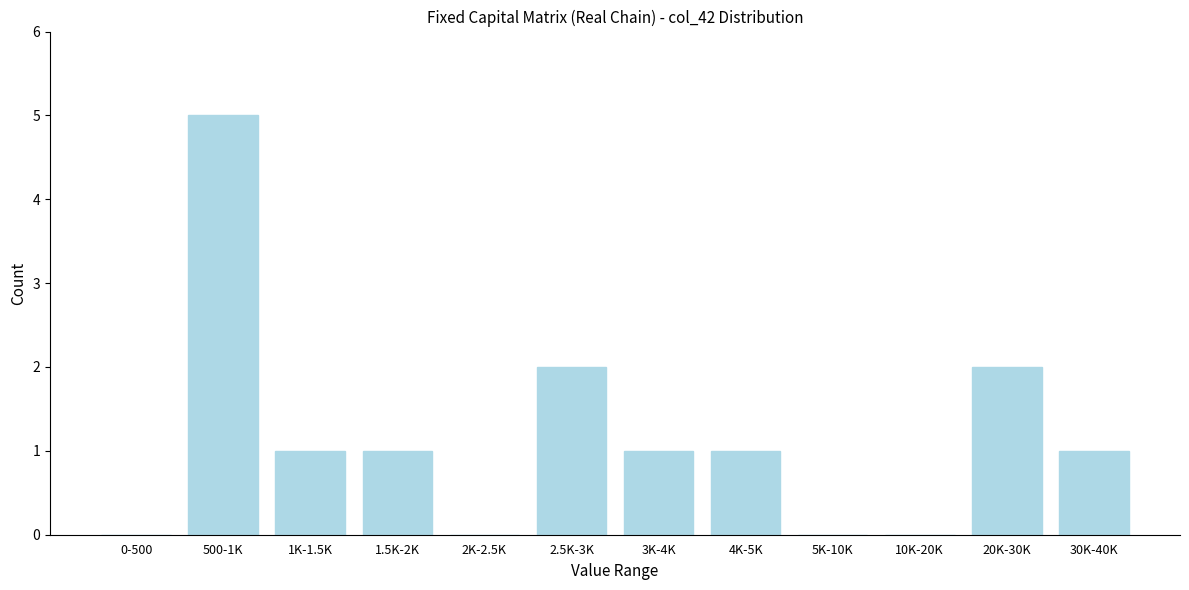

Reading left to right, extract all data points from this chart.

0-500=0	500-1K=5	1K-1.5K=1	1.5K-2K=1	2K-2.5K=0	2.5K-3K=2	3K-4K=1	4K-5K=1	5K-10K=0	10K-20K=0	20K-30K=2	30K-40K=1